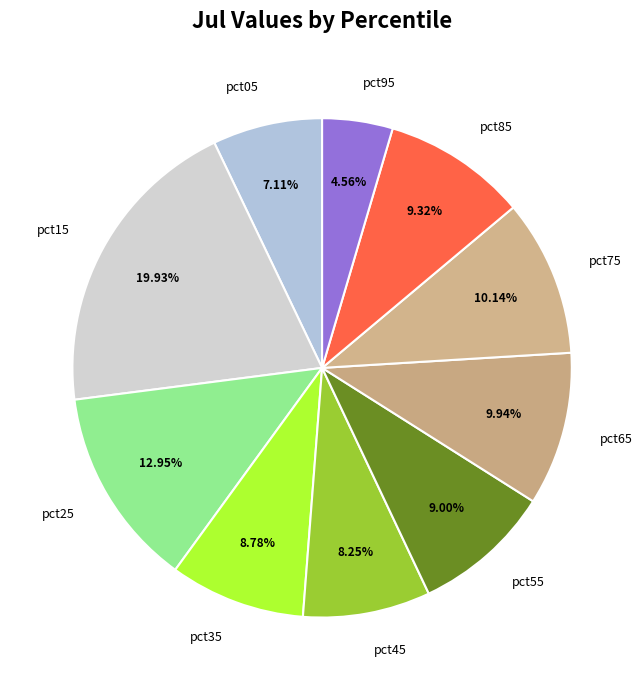

Count the number of slices in the pie.

10